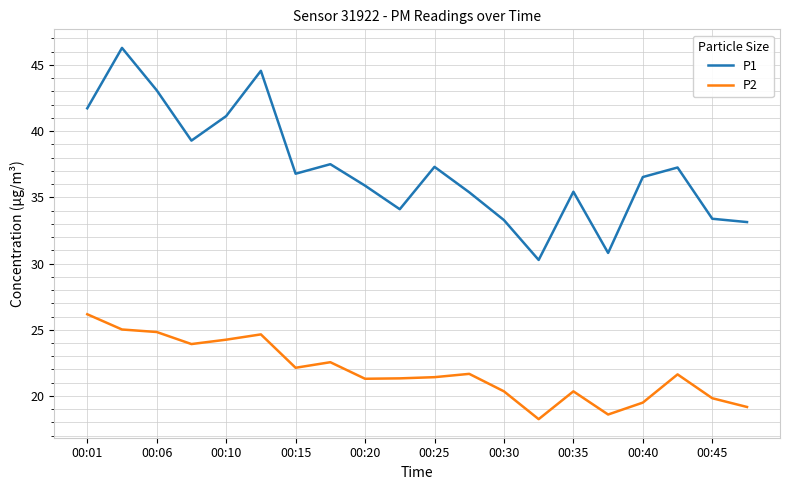

What is the highest value of the P1 series?

46.3